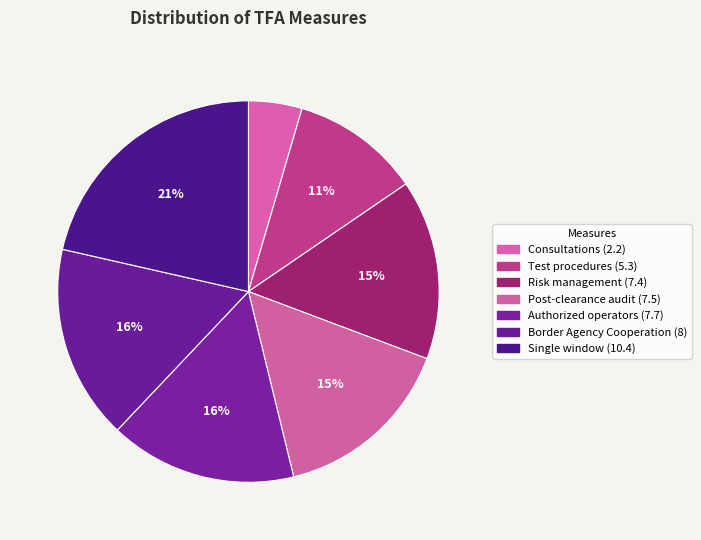

Is there a majority slice in this chart?

No